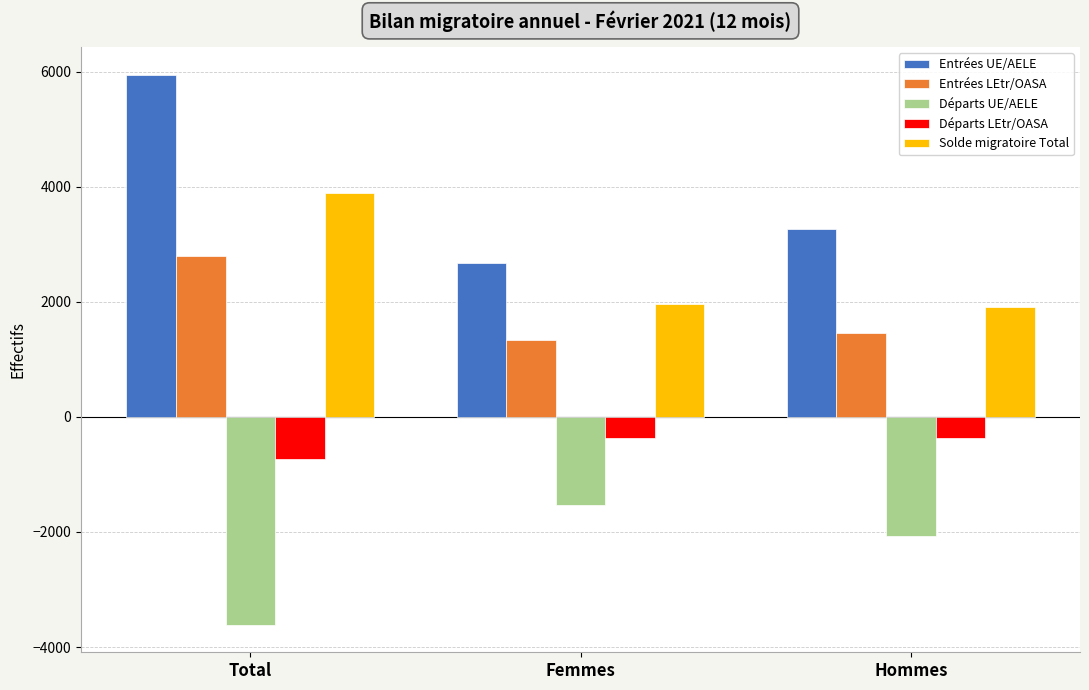

What is the difference between the maximum and minimum values in the Entrées UE/AELE series?

3269